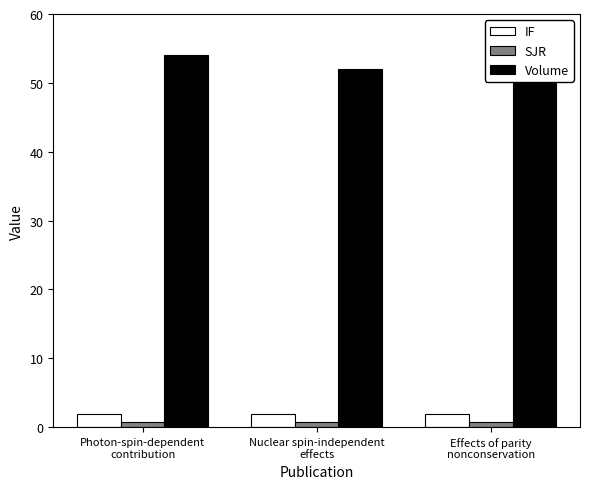

What is the label of the 1st bar from the left?

Photon-spin-dependent
contribution